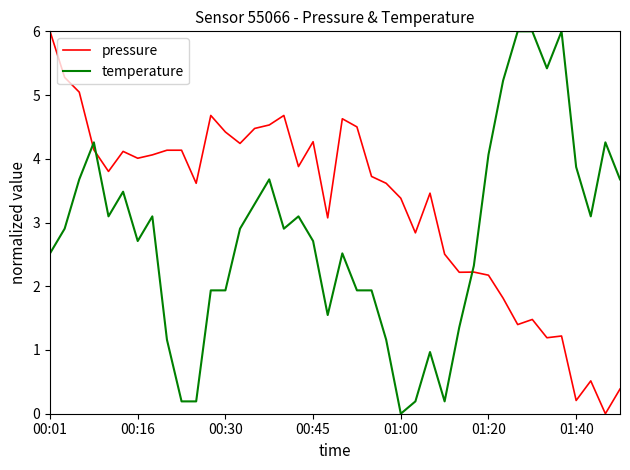

True or false: pressure and temperature cross at least once.

True